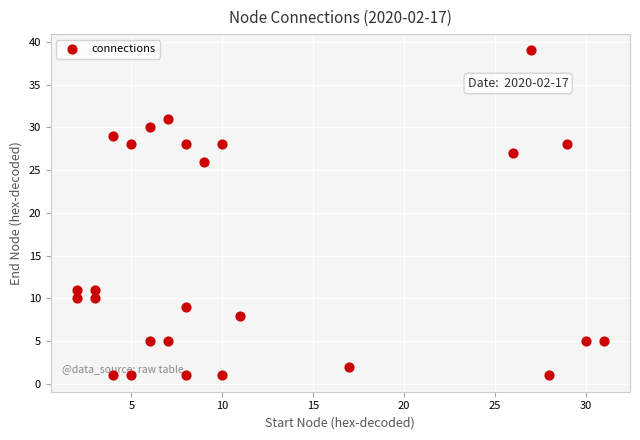

What is the range of X values (max minus min)?

29